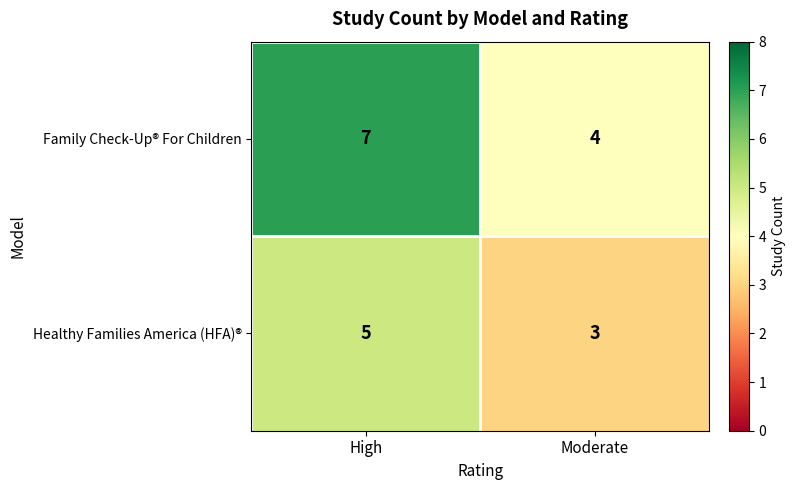

What is the difference between the maximum and minimum values in the Family Check-Up® For Children series?

3